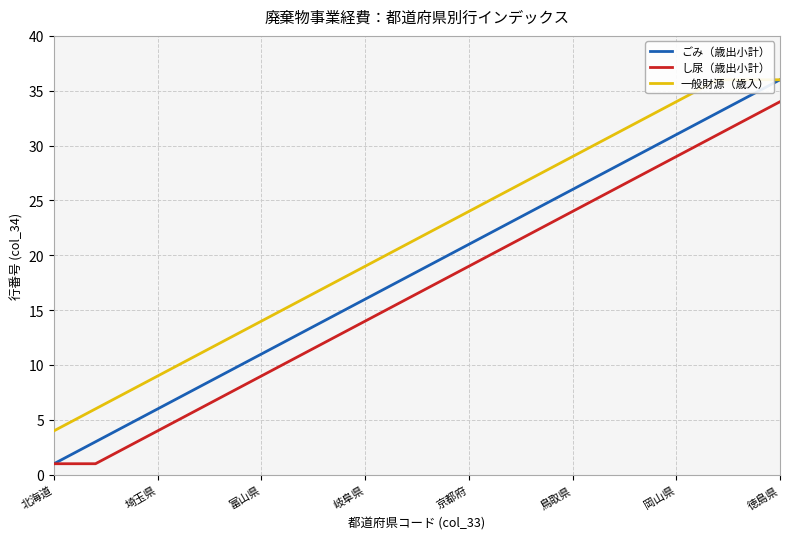

What is the highest value of the ごみ（歳出小計） series?

36